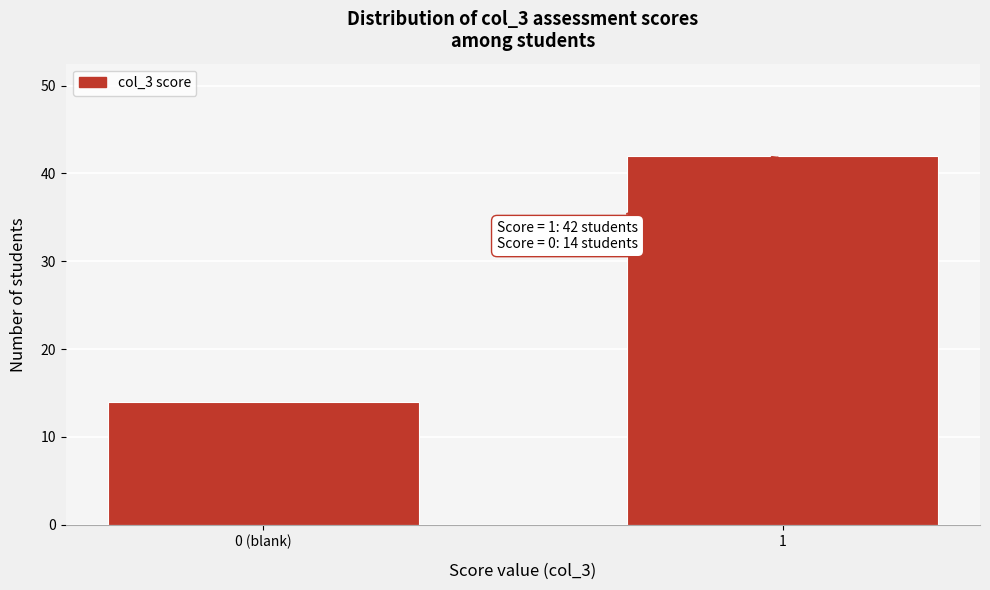

Reading left to right, what are all the values shown in this chart?

14	42